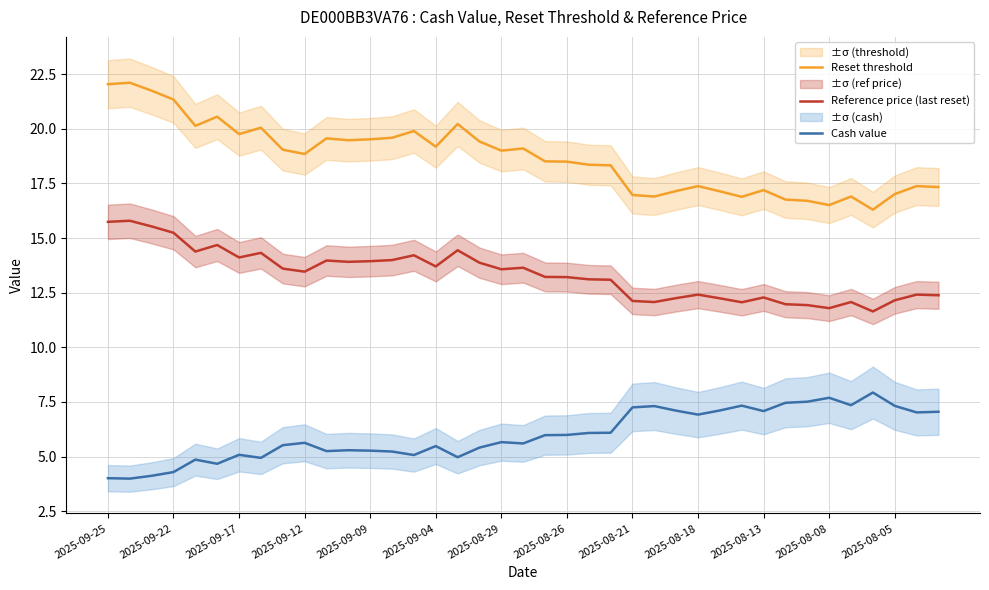

What is the lowest value of the Reset threshold series?

16.3